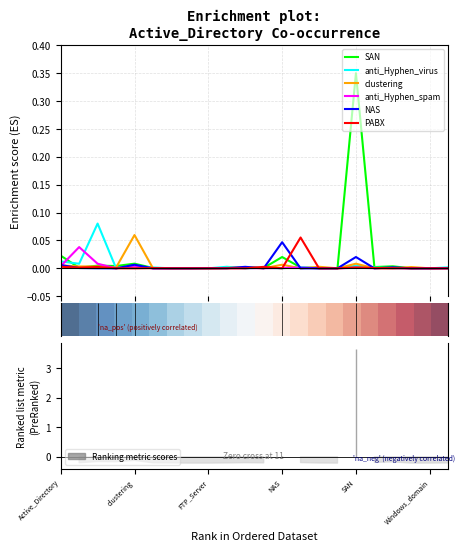

In PABX, how many points are higher than both neighbors (excluding endpoints)?

5